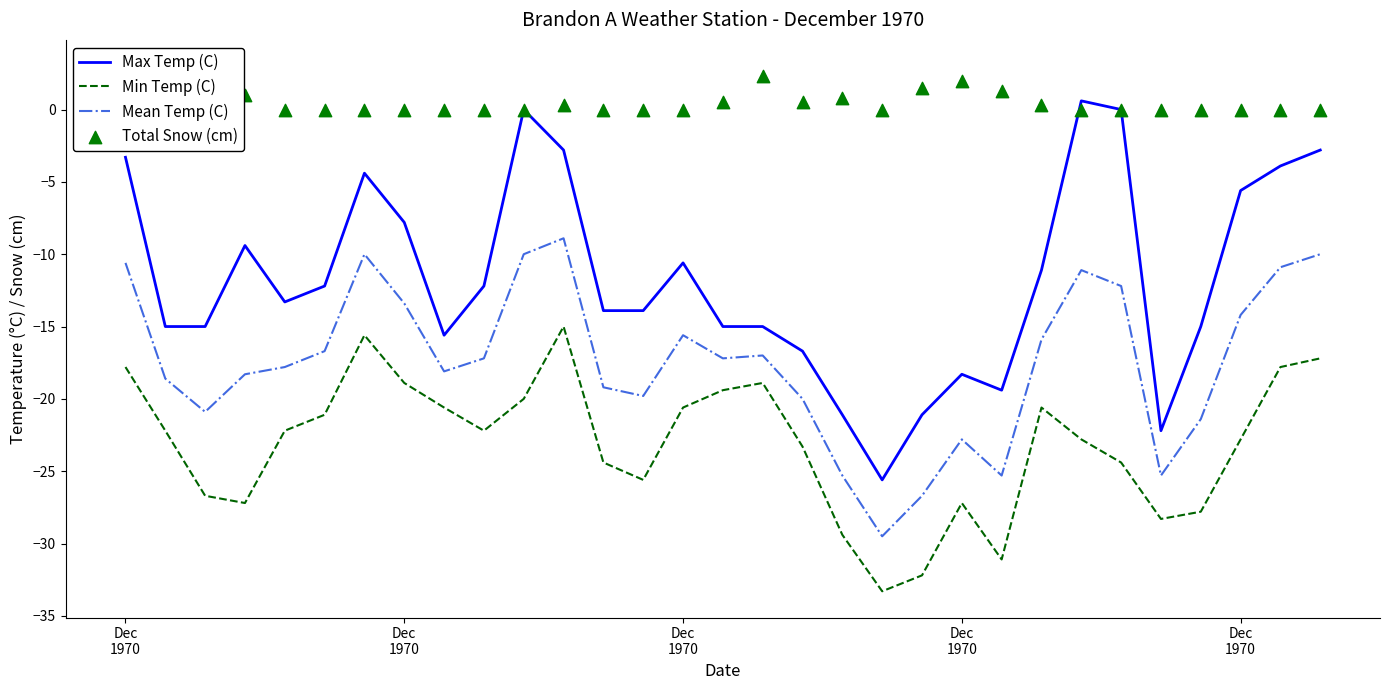

Which series has the widest spread of Y values?

Max Temp (C)